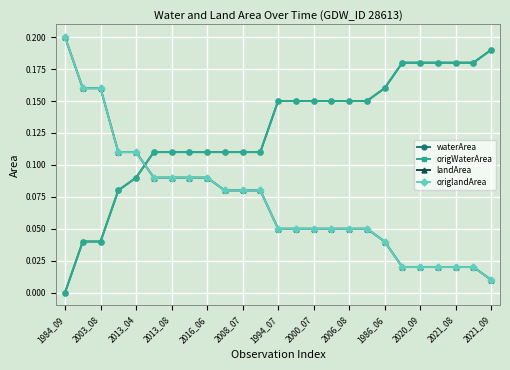

At which category is the sum across all series the highest?

1984_09